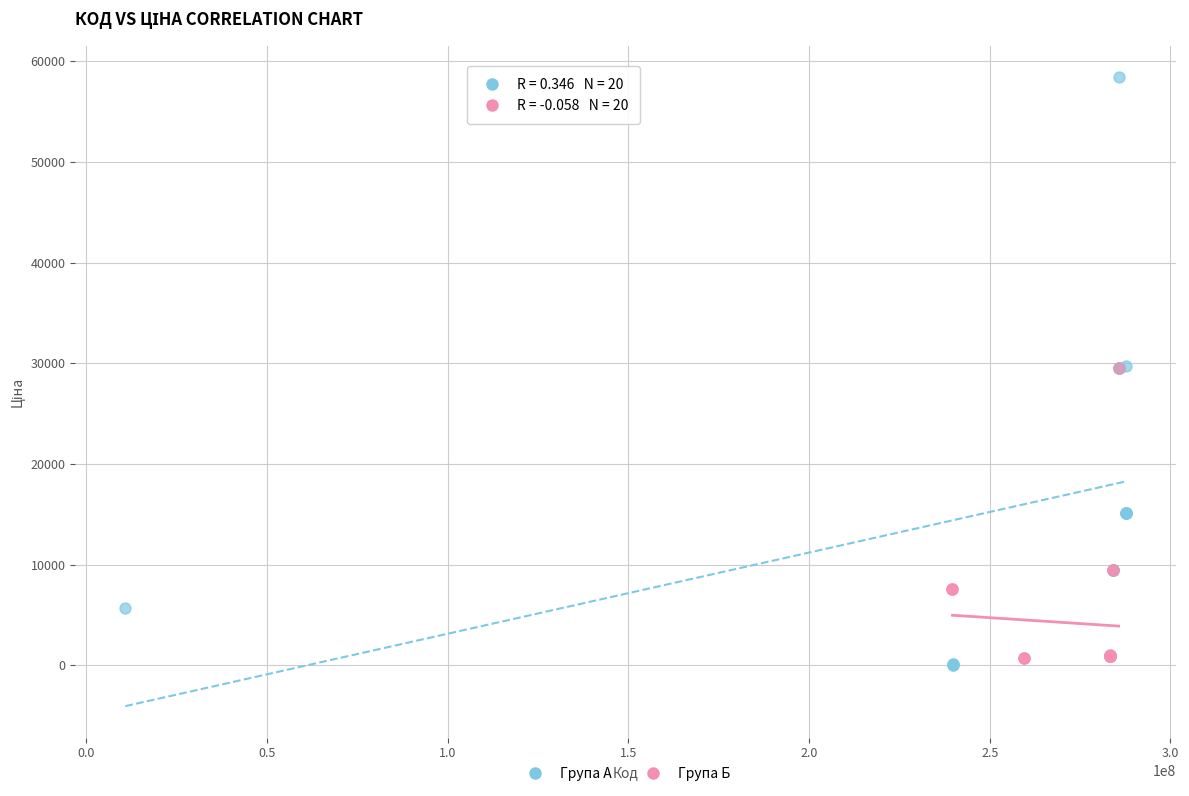

Which series has the widest spread of Y values?

Група А